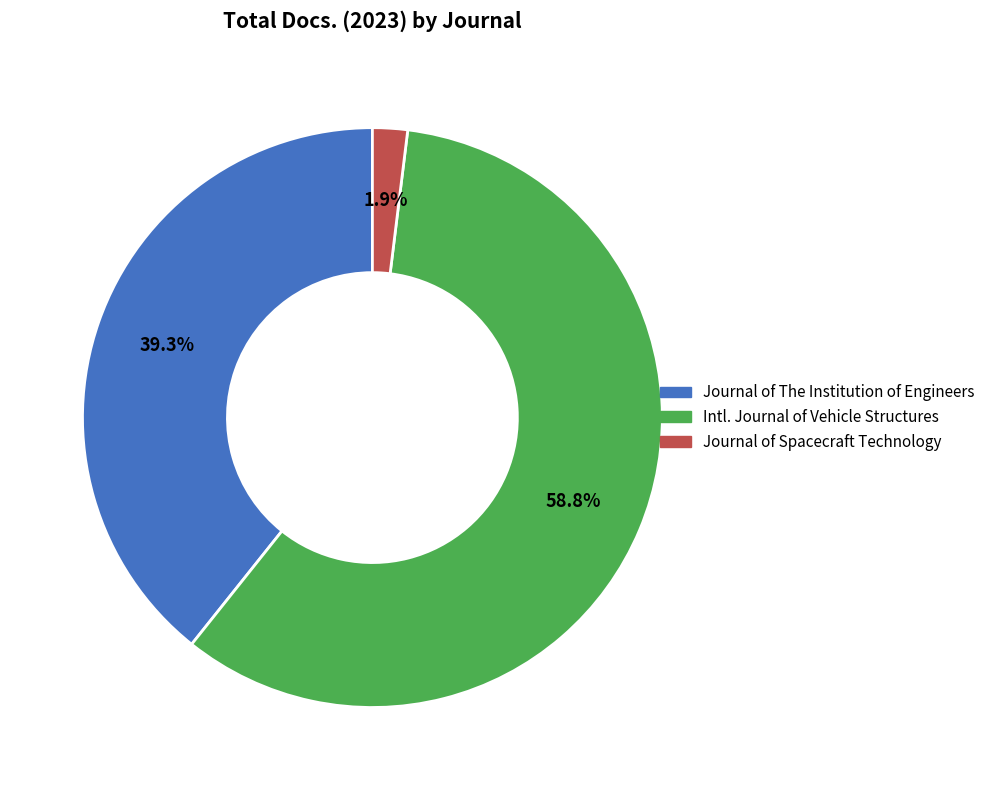

Does any single category account for the majority?

Yes